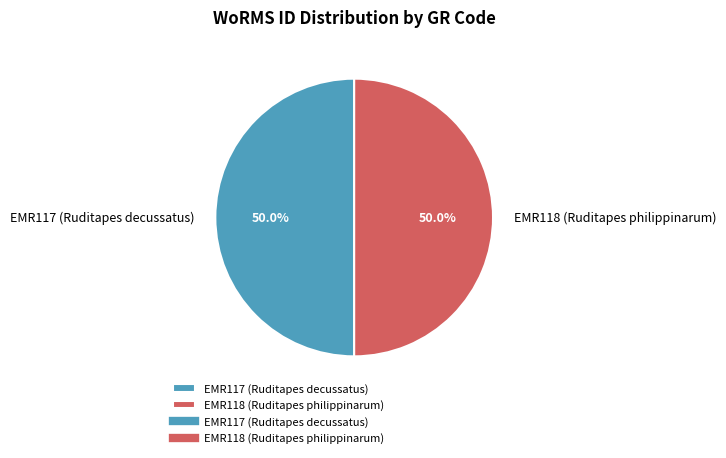

Combined, what portion of the pie is EMR117 (Ruditapes decussatus) and EMR118 (Ruditapes philippinarum)?

100.0%